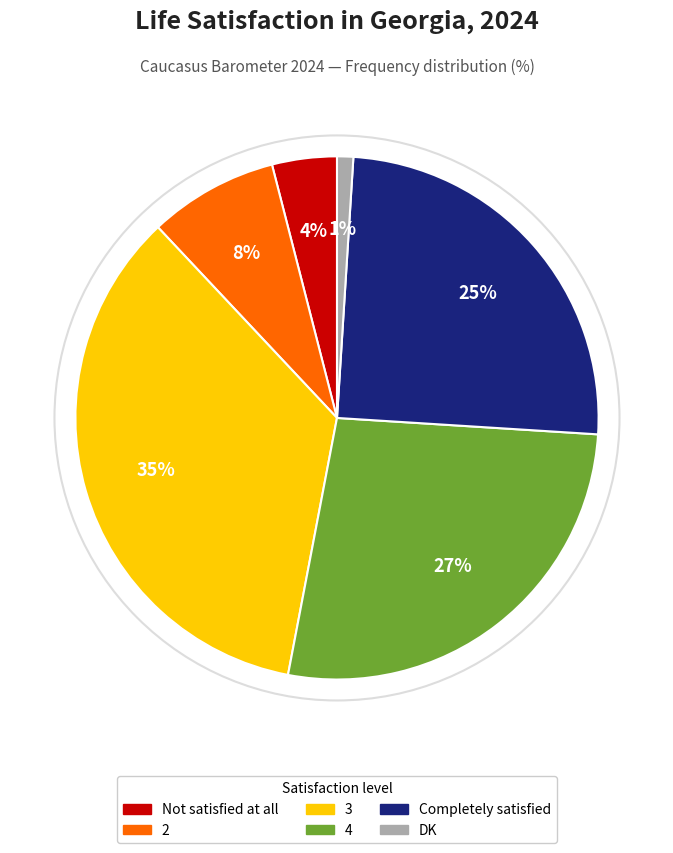

Count the number of slices in the pie.

6